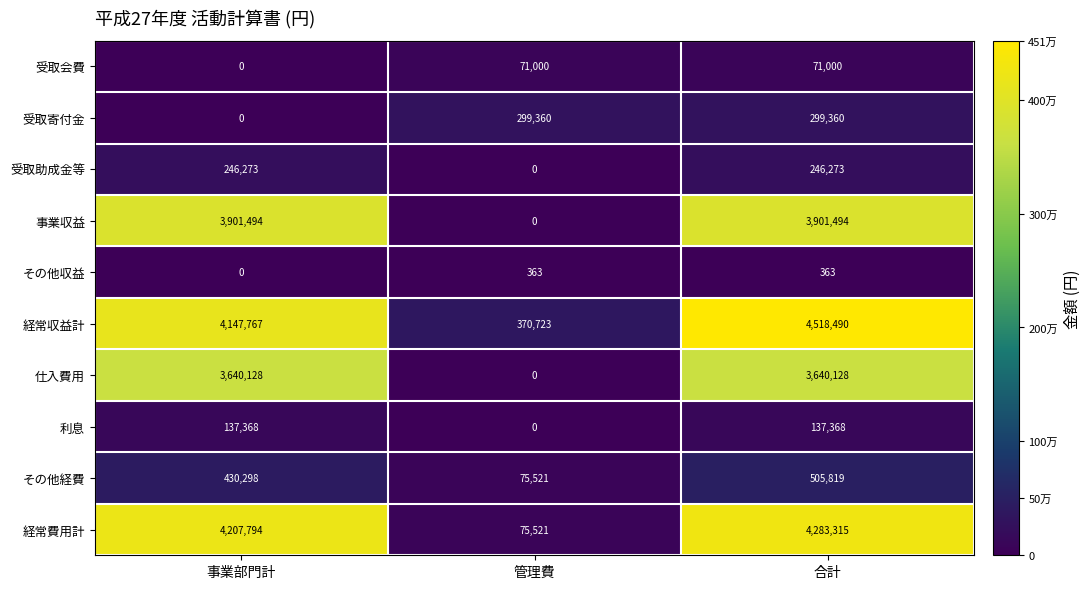

Reading left to right, what are all the values shown in this chart?

受取会費: 事業部門計=0	管理費=71000	合計=71000
受取寄付金: 事業部門計=0	管理費=299360	合計=299360
受取助成金等: 事業部門計=246273	管理費=0	合計=246273
事業収益: 事業部門計=3901494	管理費=0	合計=3901494
その他収益: 事業部門計=0	管理費=363	合計=363
経常収益計: 事業部門計=4147767	管理費=370723	合計=4518490
仕入費用: 事業部門計=3640128	管理費=0	合計=3640128
利息: 事業部門計=137368	管理費=0	合計=137368
その他経費: 事業部門計=430298	管理費=75521	合計=505819
経常費用計: 事業部門計=4207794	管理費=75521	合計=4283315